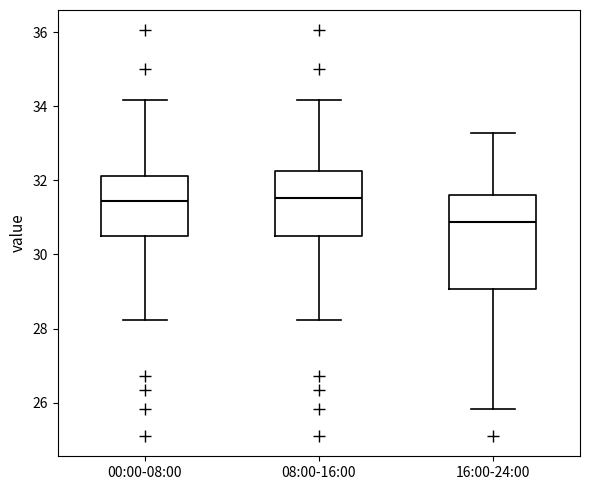

Where does the upper whisker of the box for 16:00-24:00 end on the y-axis? The values are not printed on the chart, so give them approximately, as read against the axis.

33.2